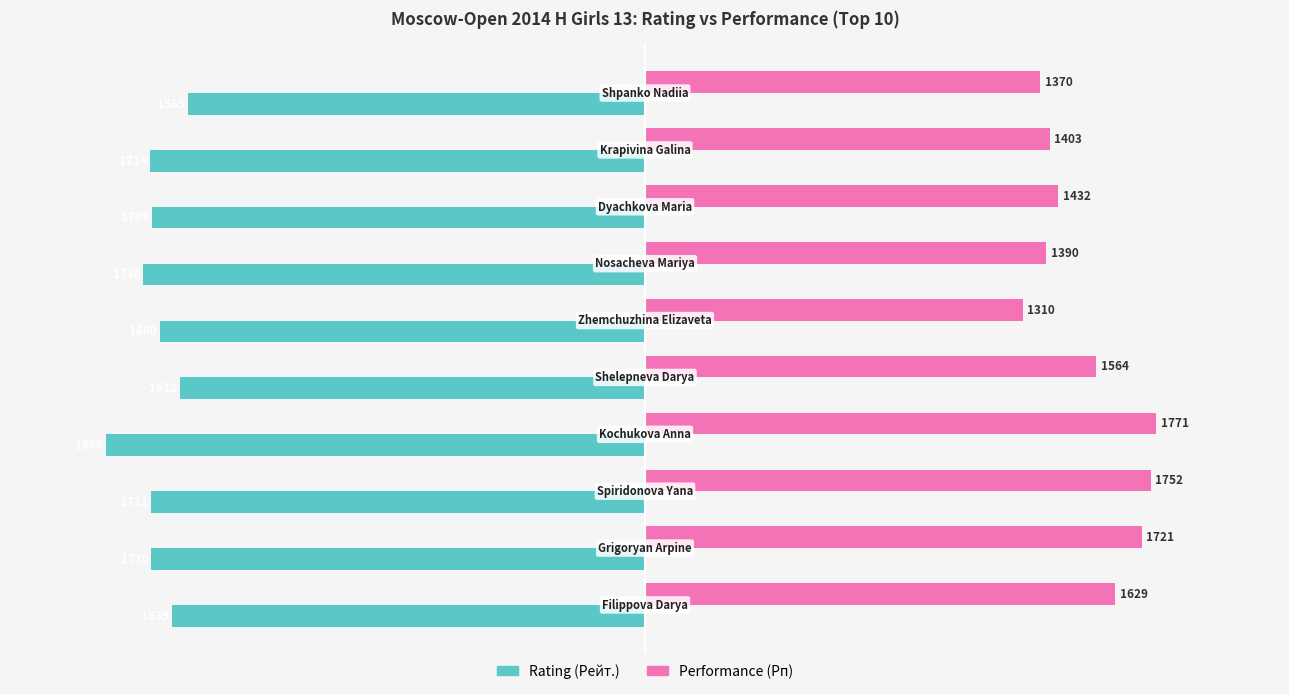

List the series in order of their overall mean, lowest first.

Rating (Рейт.), Performance (Рп)